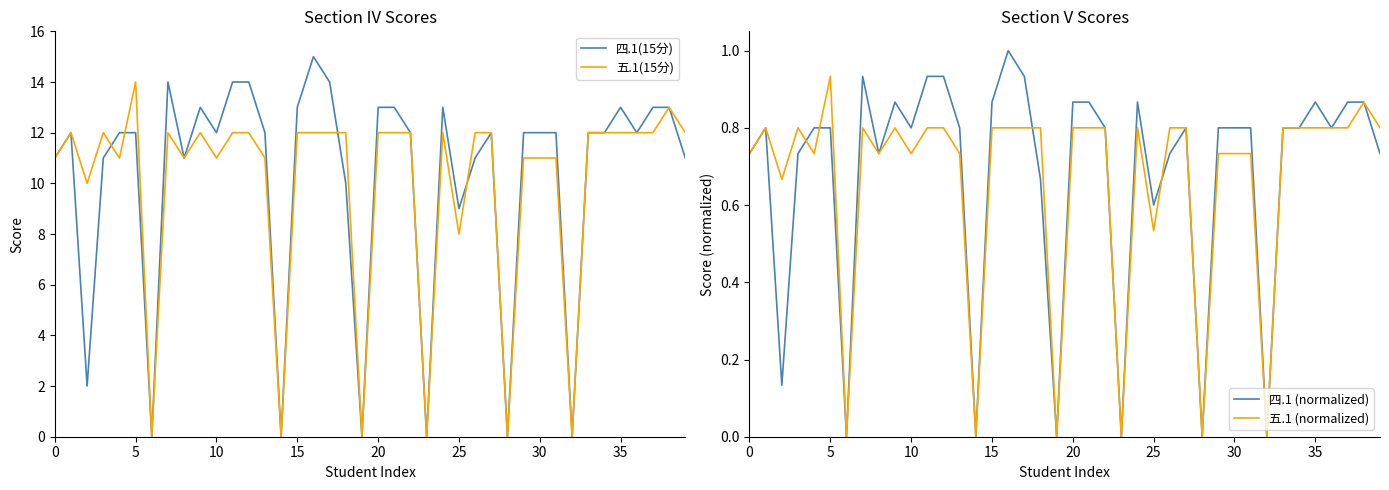

Which series has the largest range (max minus min)?

四.1(15分)